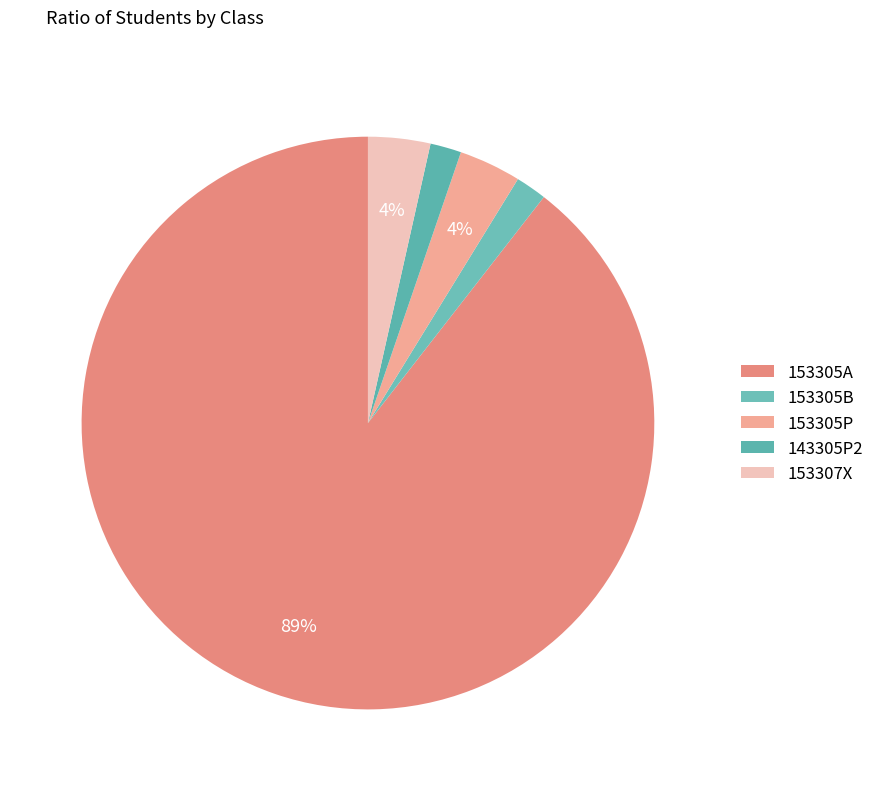

How many segments does this pie chart have?

5